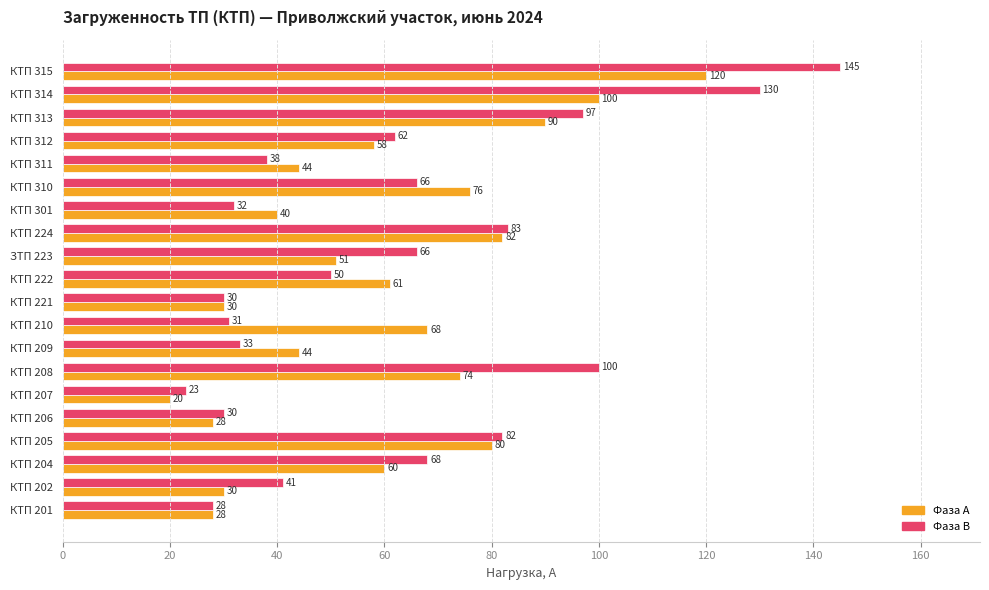

What is the difference between the second highest and minimum values in the Фаза А series?

80